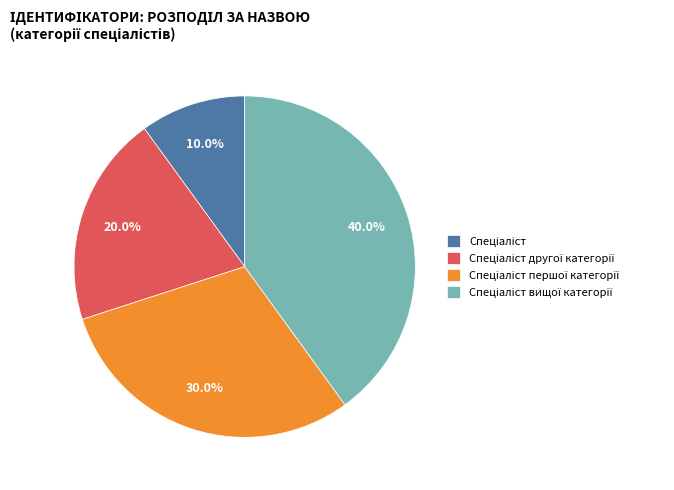

Does any single category account for the majority?

No